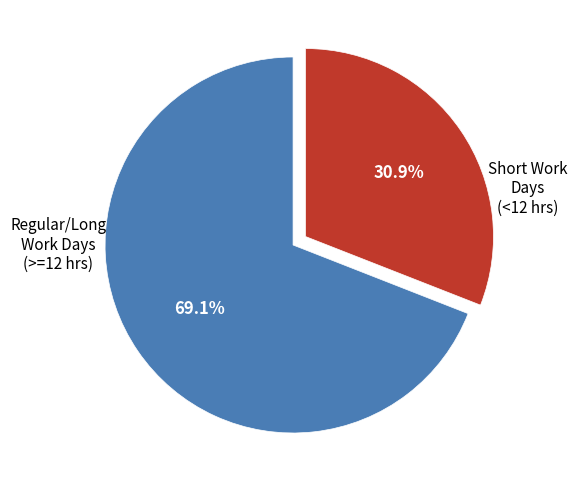

Does any single category account for the majority?

Yes